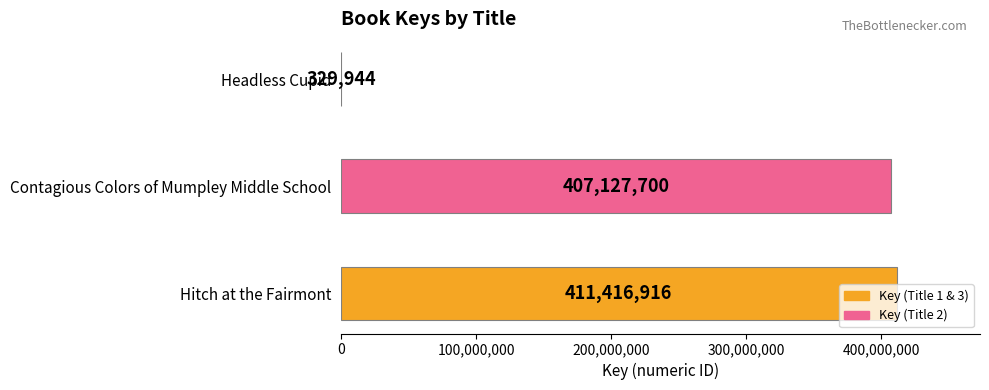

What is the sum of all values?

818874560